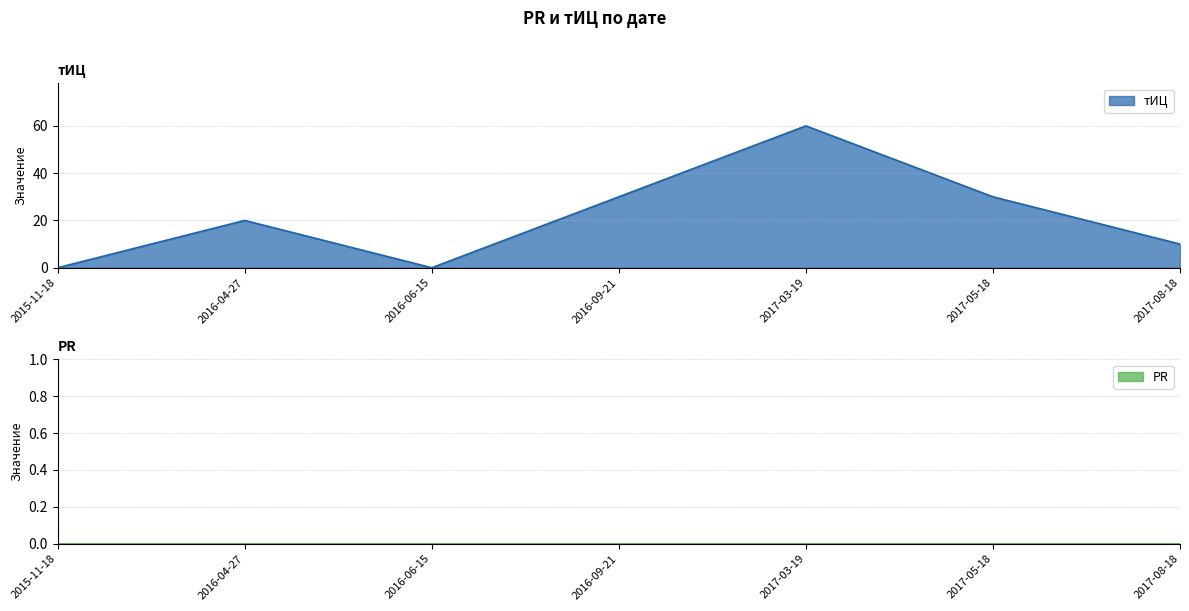

List the labels in order of value, smallest first.

2015-11-18, 2016-06-15, 2017-08-18, 2016-04-27, 2016-09-21, 2017-05-18, 2017-03-19